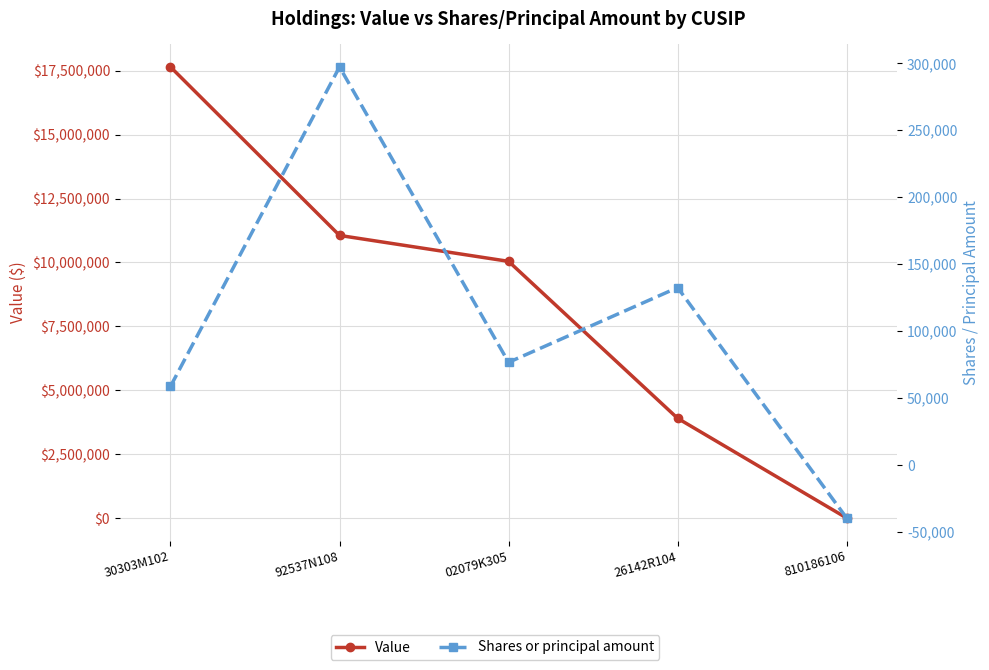

What is the sum of the Value values at 30303M102 and 26142R104?

21552977